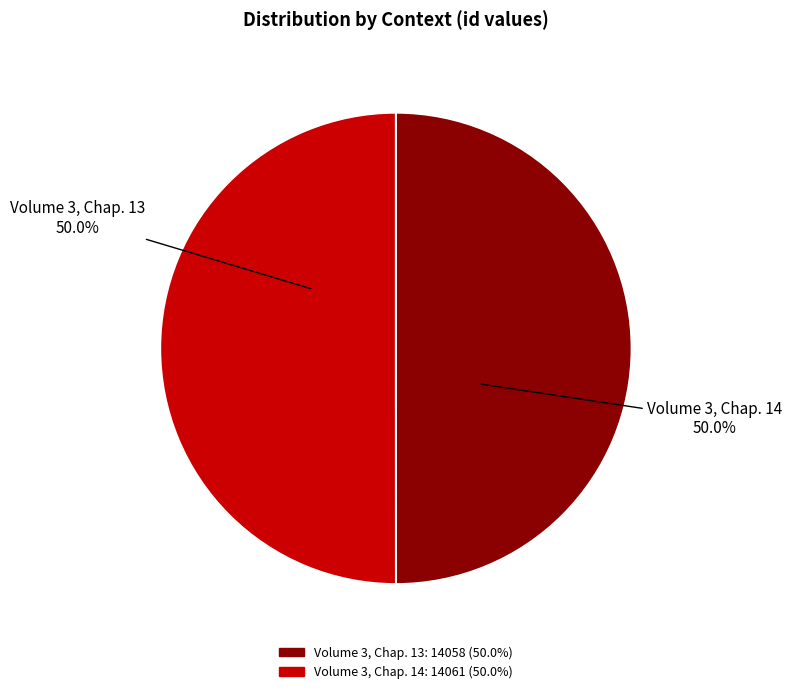

To the nearest percent, what is the average slice percentage?

50%